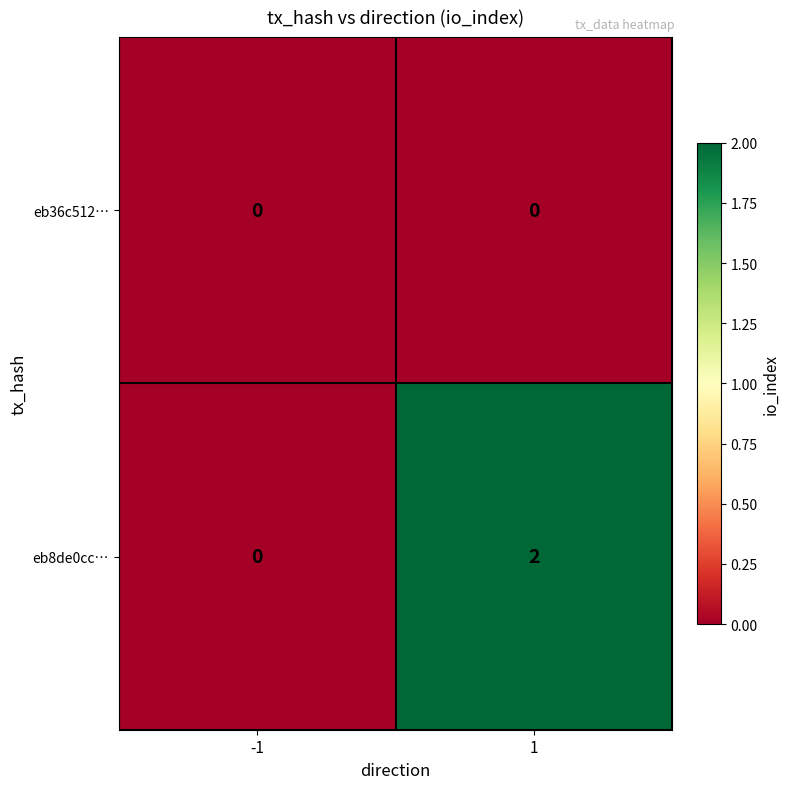

Is it true that eb36c512… equals 0 at -1?

True